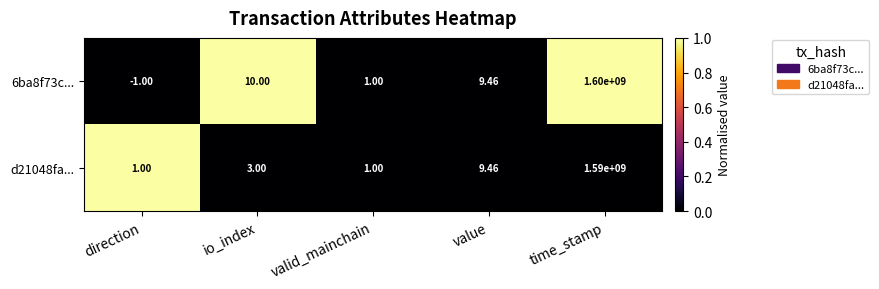

At which category is the sum across all series the highest?

time_stamp